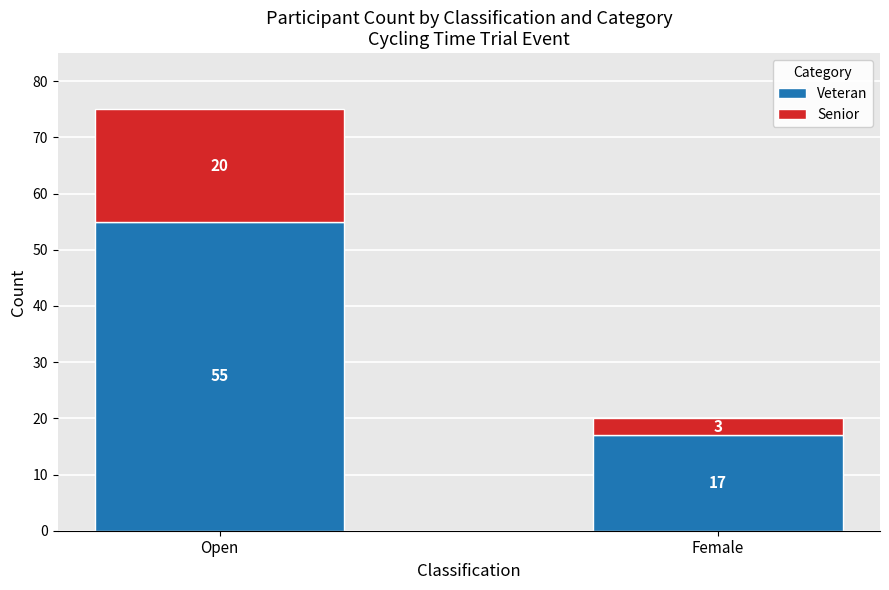

At which label does Veteran reach its minimum?

Female